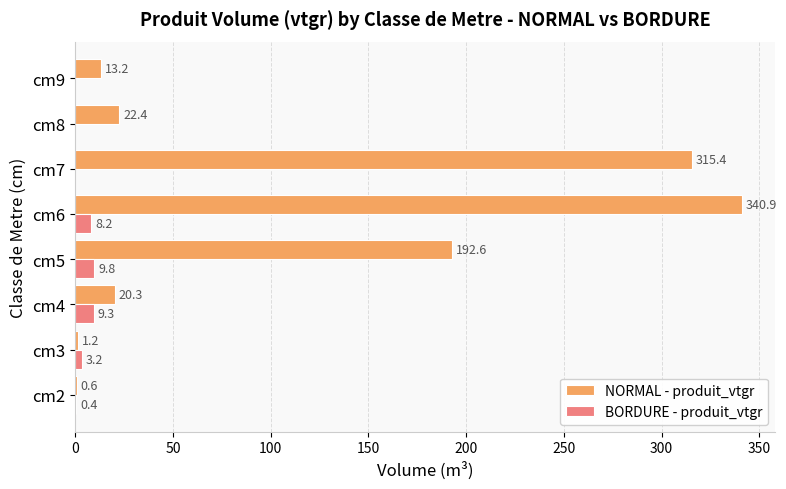

At which category does the chart reach its peak across all series?

cm6